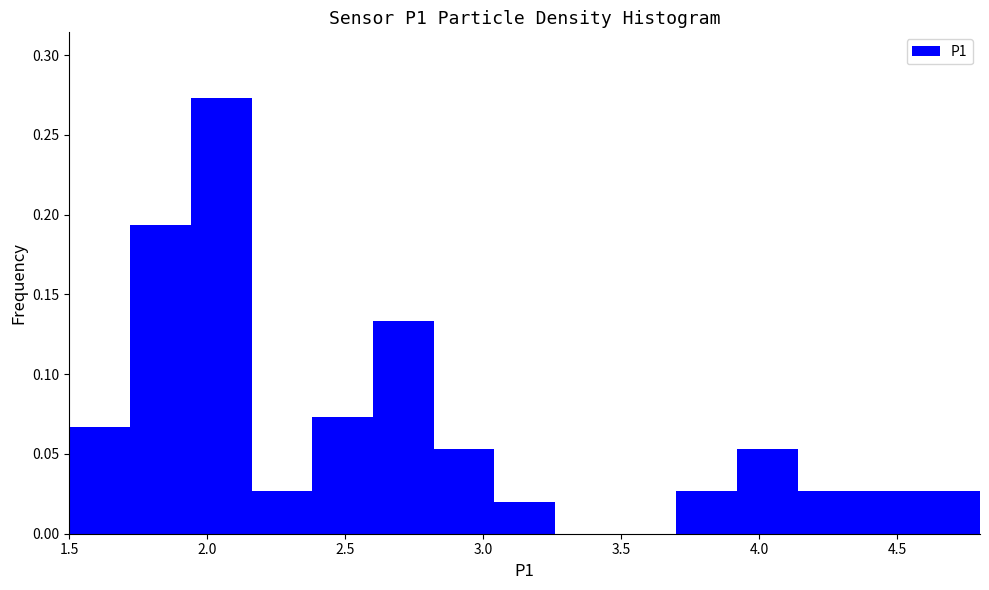

Which range on the x-axis has the tallest bar?

1.94 to 2.16